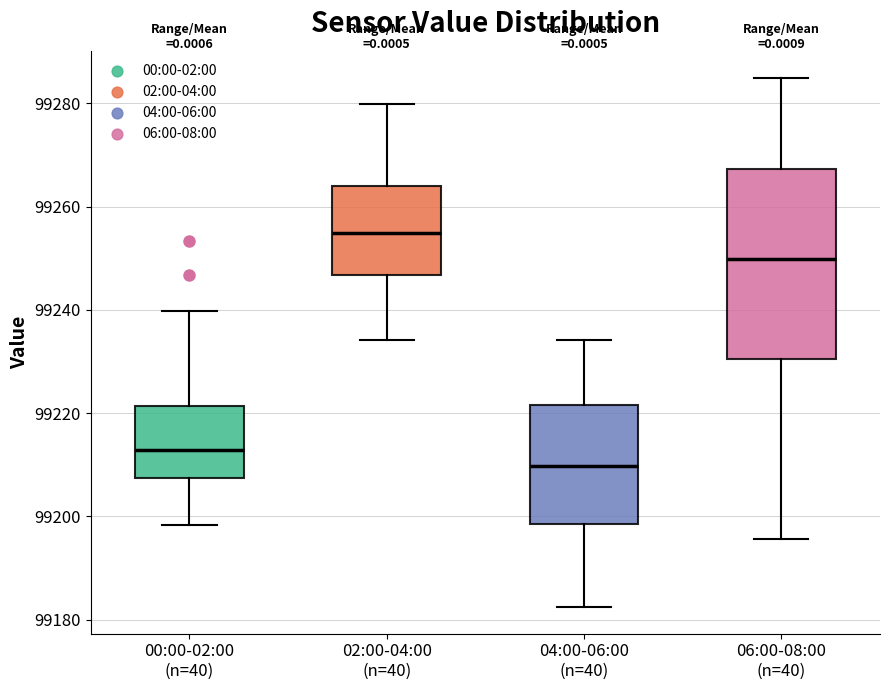

Reading left to right, read every box against the y-axis: the position of its median line, the range the box covers, and the ends of its whiskers. The values are not printed on the chart, so give them approximately, as read against the axis.

00:00-02:00 (n=40): median 99212, box 99208 to 99222, whiskers 99198 to 99240
02:00-04:00 (n=40): median 99254, box 99246 to 99264, whiskers 99234 to 99280
04:00-06:00 (n=40): median 99210, box 99198 to 99222, whiskers 99182 to 99234
06:00-08:00 (n=40): median 99250, box 99230 to 99268, whiskers 99196 to 99284